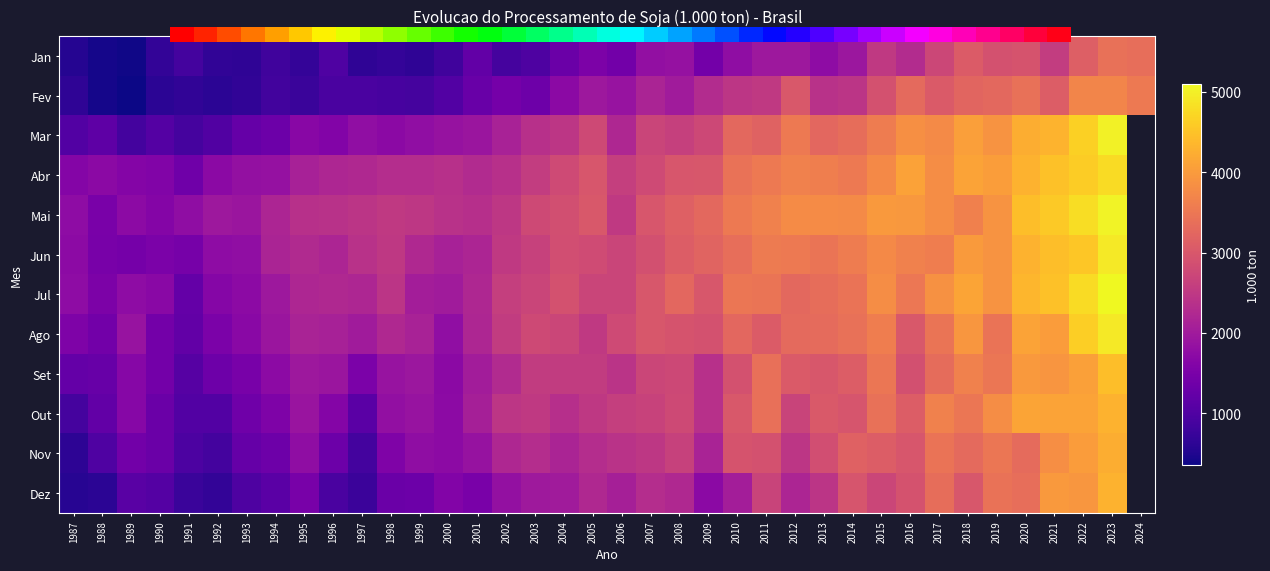

Is the value of Fev at 2006 greater than the value of Dez at 1994?

Yes